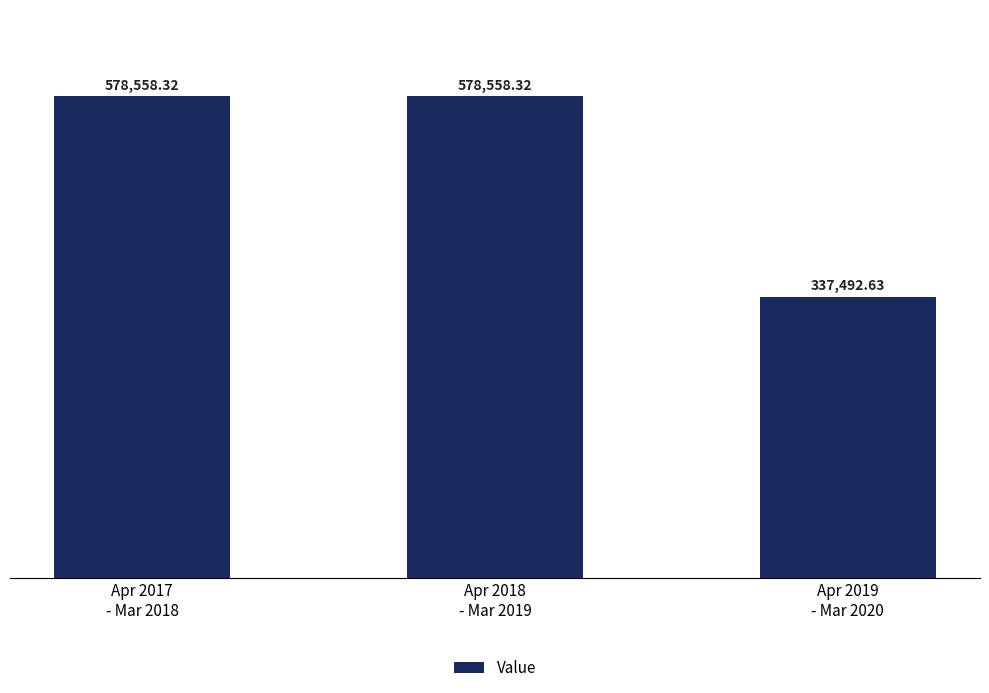

The value at Apr 2019
- Mar 2020 is 337492.6. True or false?

True